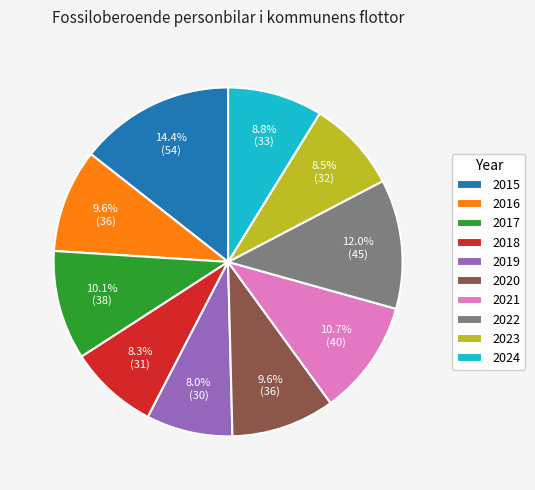

To the nearest percent, what percentage of the pie is 2022?

12%